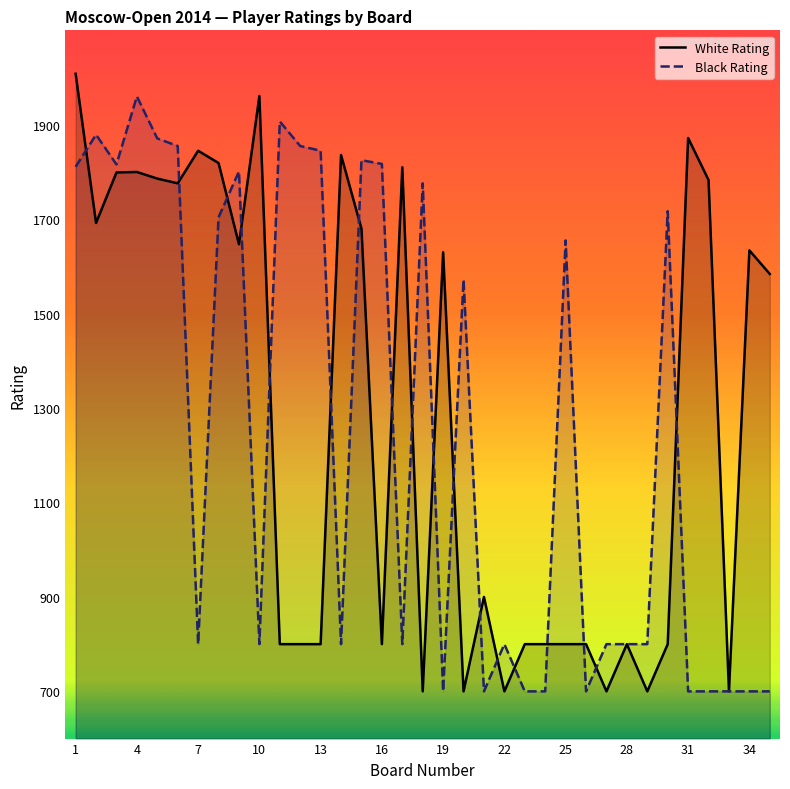

Count the number of data series in this chart.

2